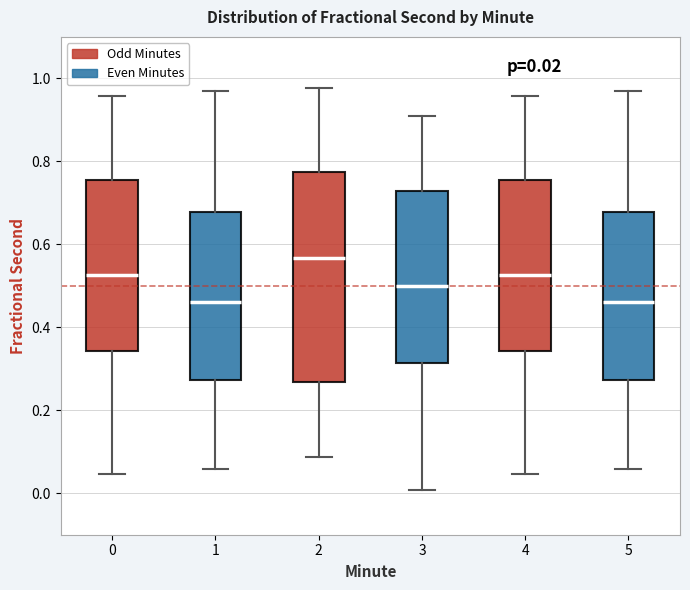

Which box's median line is the highest?

2